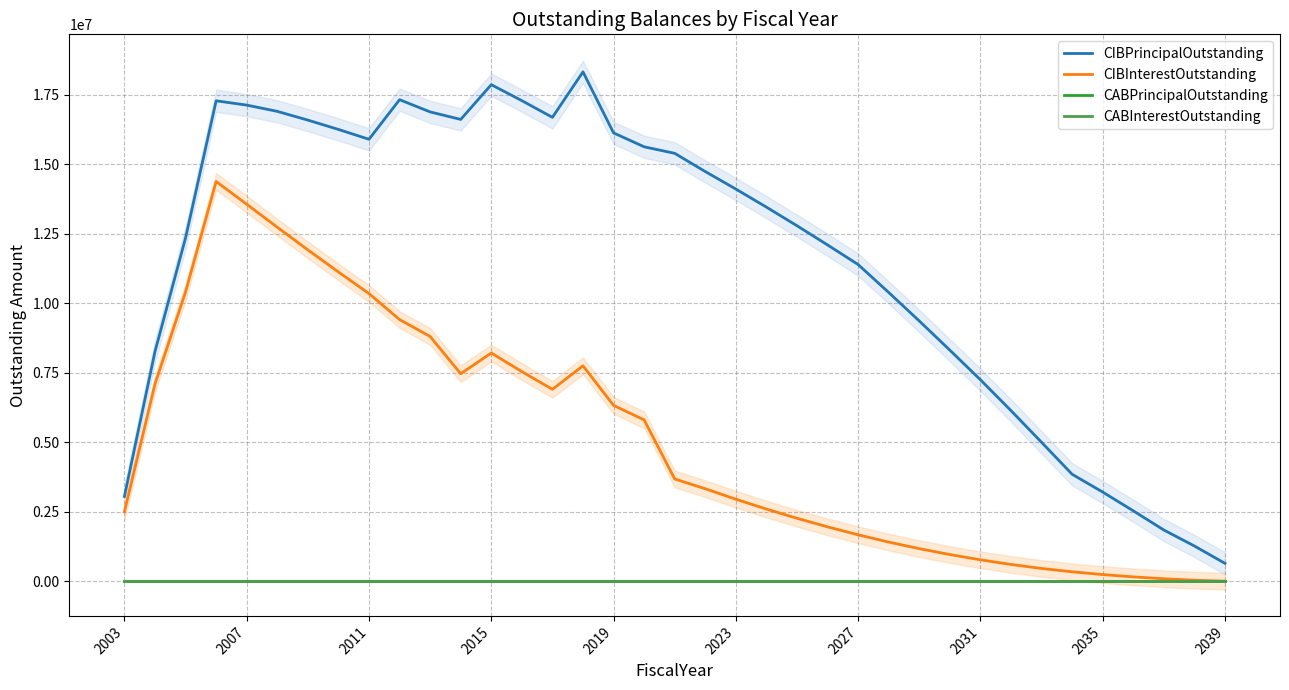

True or false: CIBPrincipalOutstanding and CABInterestOutstanding cross at least once.

False